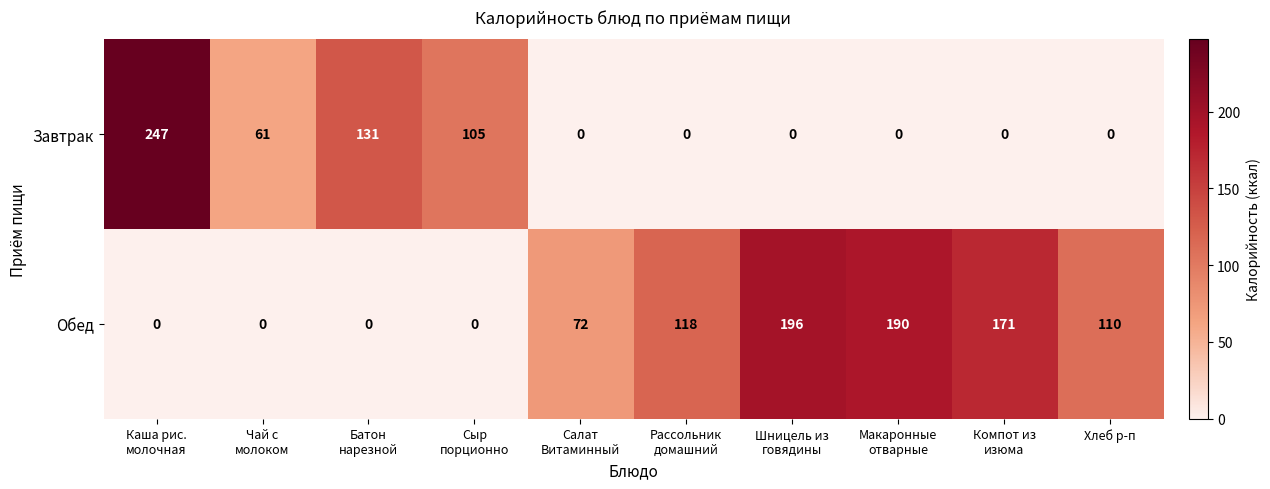

The Обед series shows 39 at Хлеб р-п. True or false?

False